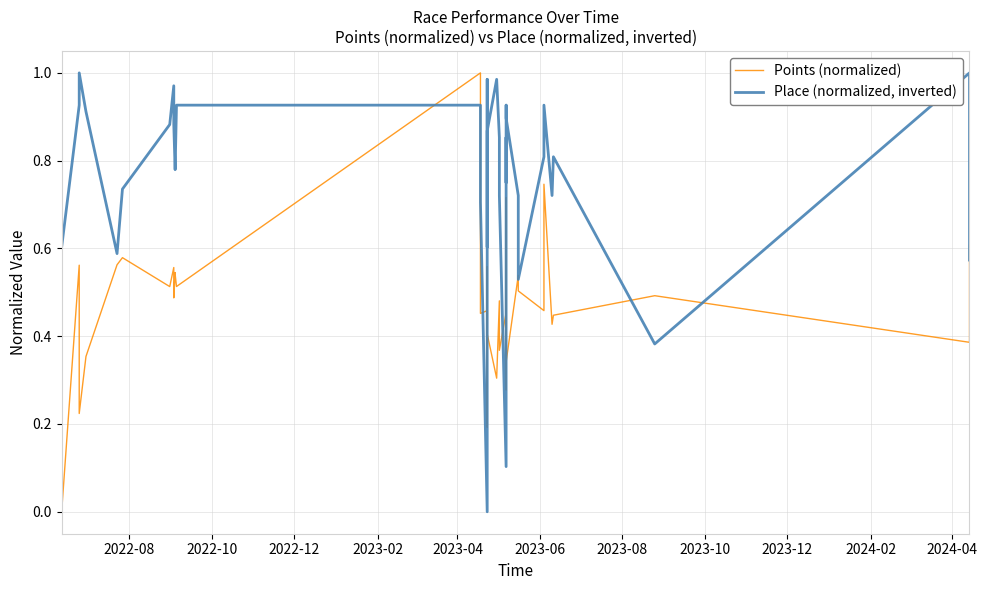

Does the chart have visible grid lines?

Yes